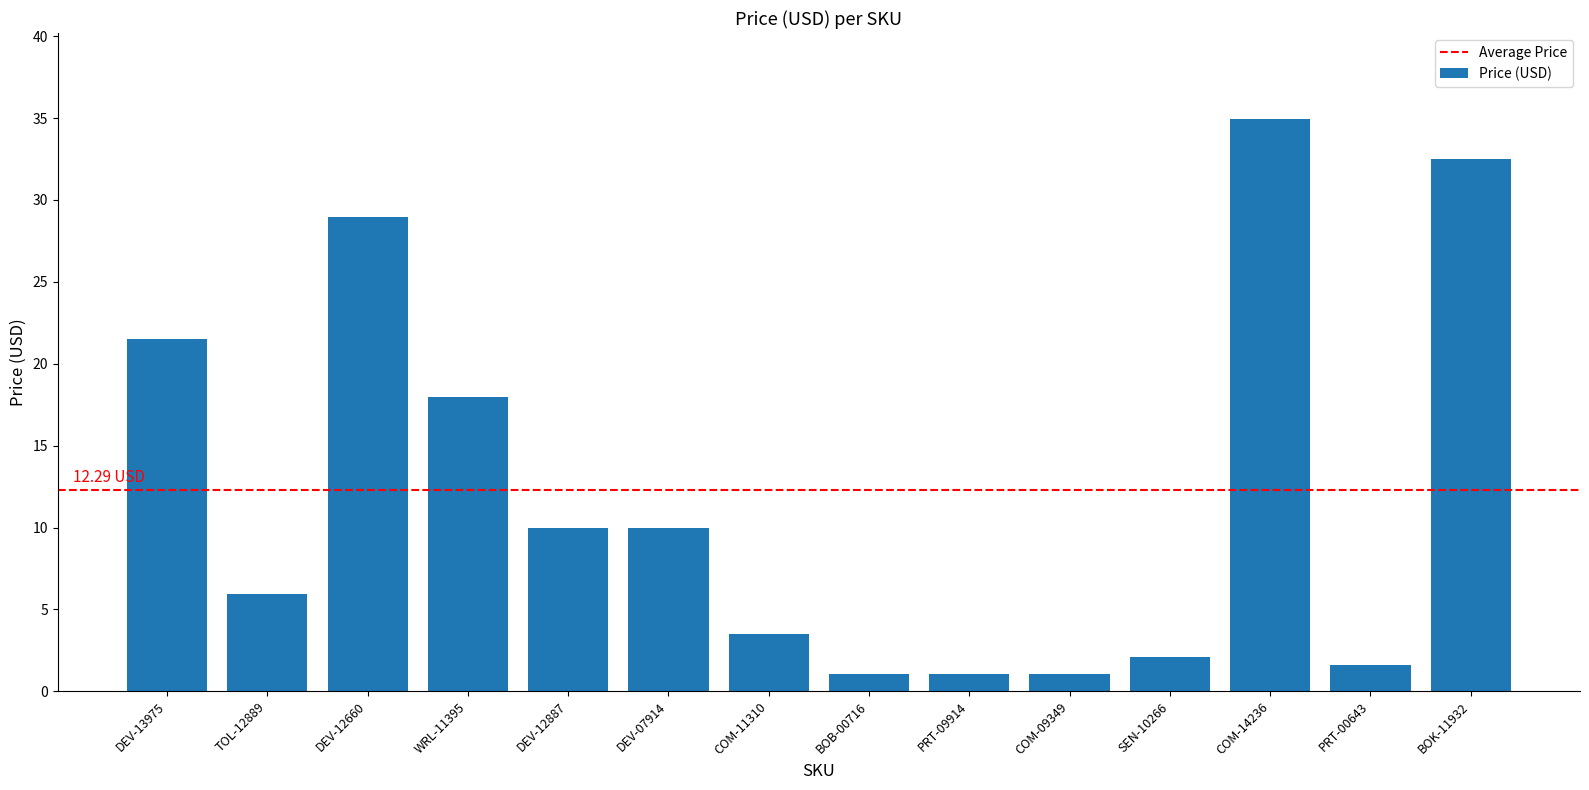

Where does the data first go above 9?

DEV-13975